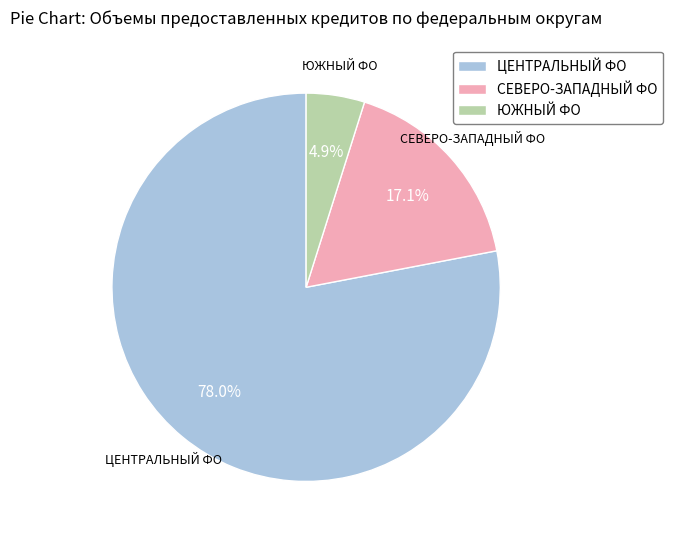

Do СЕВЕРО-ЗАПАДНЫЙ ФО and ЮЖНЫЙ ФО together represent more than half of the pie?

No